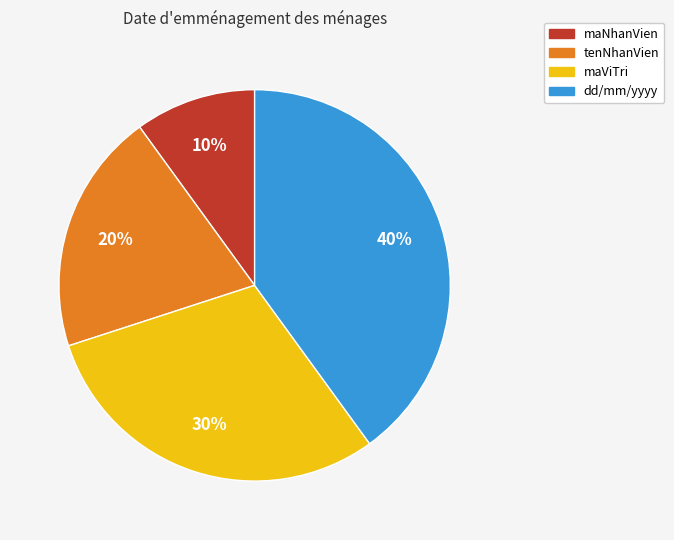

Is there a majority slice in this chart?

No